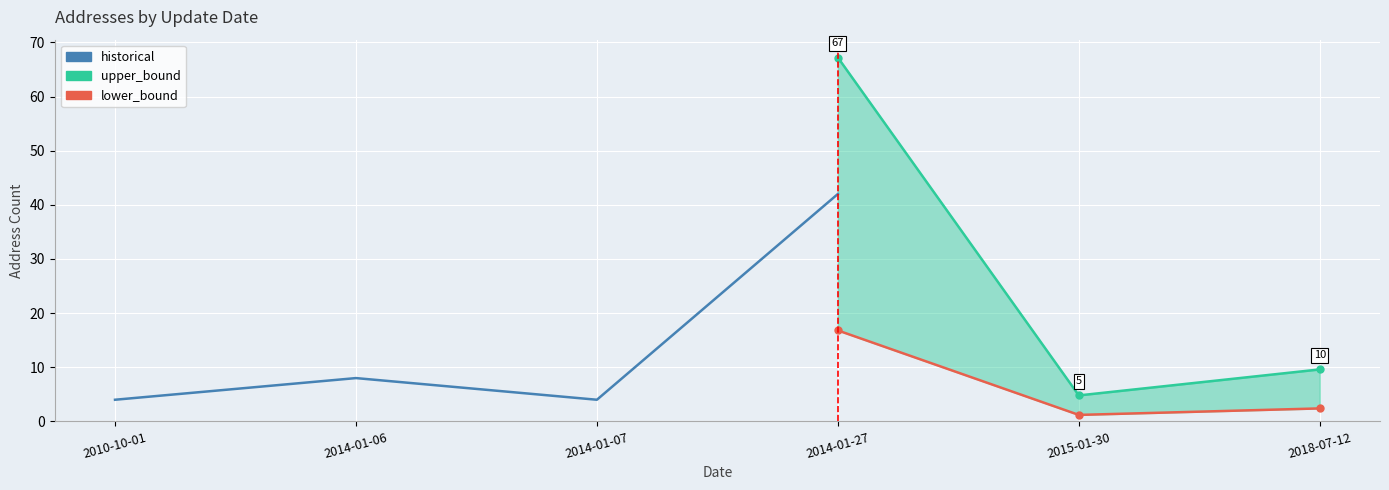

Between 2014-01-06 and 2014-01-27, which is larger?

2014-01-27